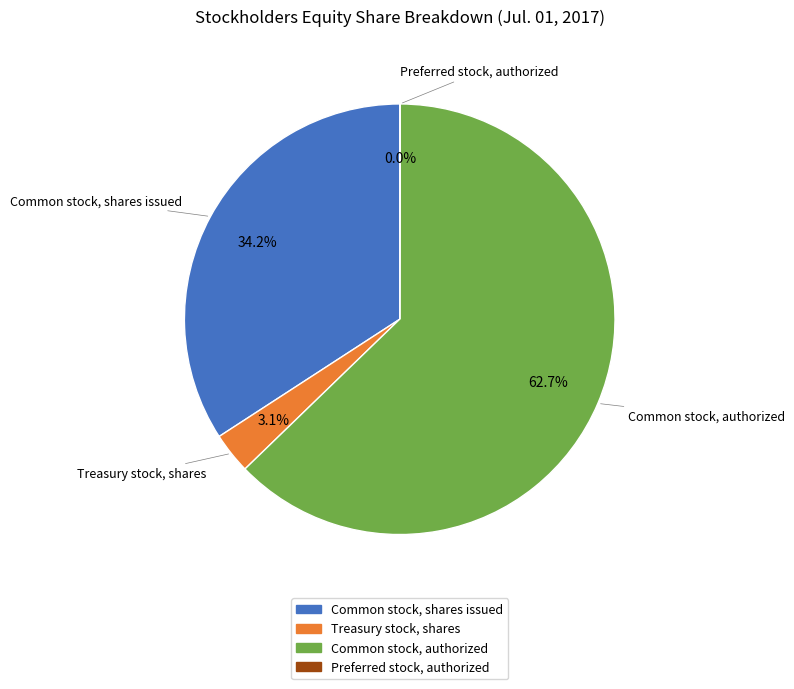

Is Common stock, authorized the majority of the pie?

Yes